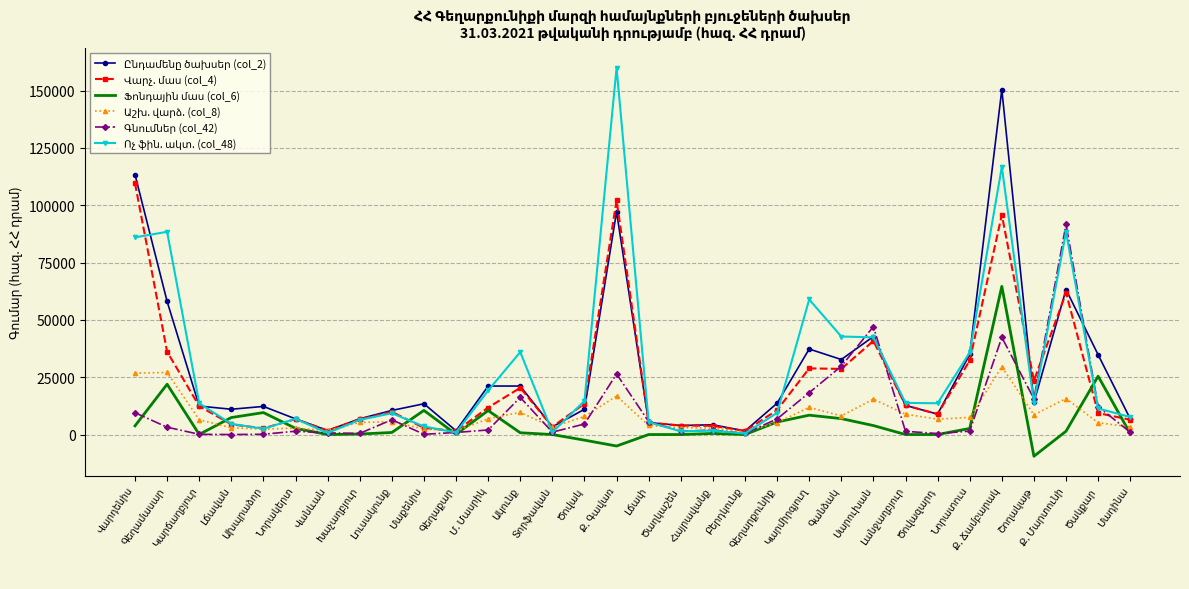

What is the minimum value shown in the chart?

-9477.2